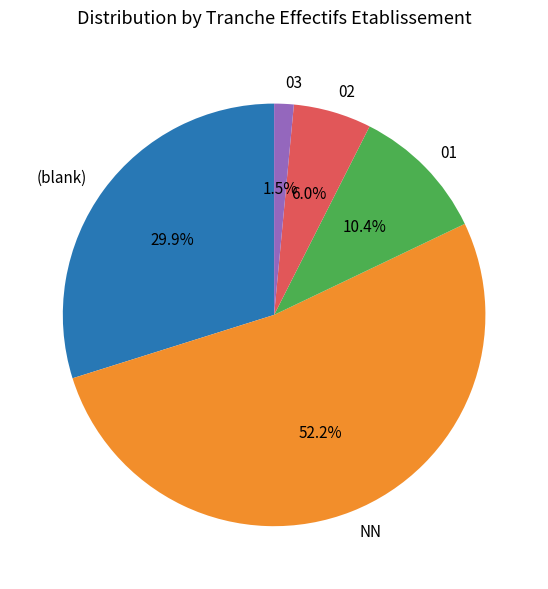

Which has a higher value, NN or 01?

NN